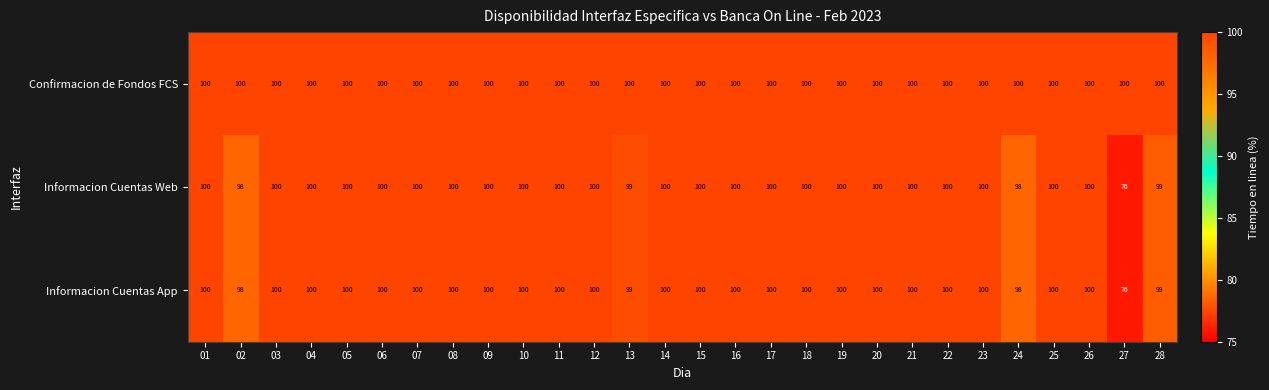

The value of Informacion Cuentas Web at 16 is 168. True or false?

False